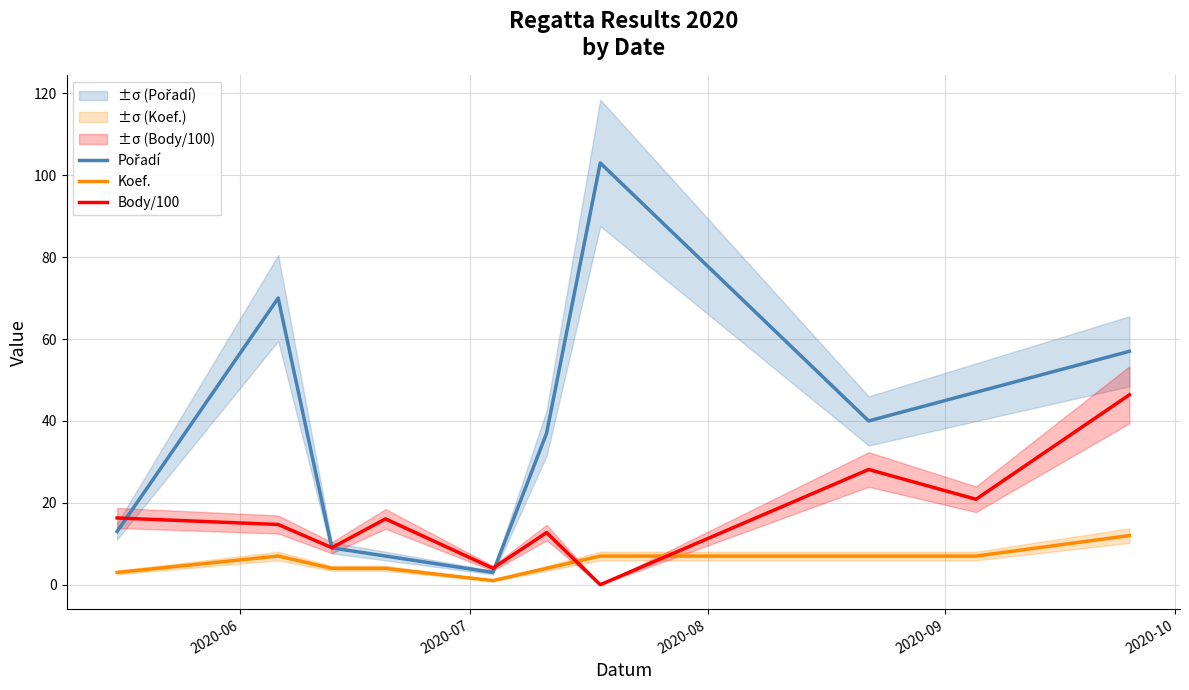

True or false: Pořadí and Koef. cross at least once.

False